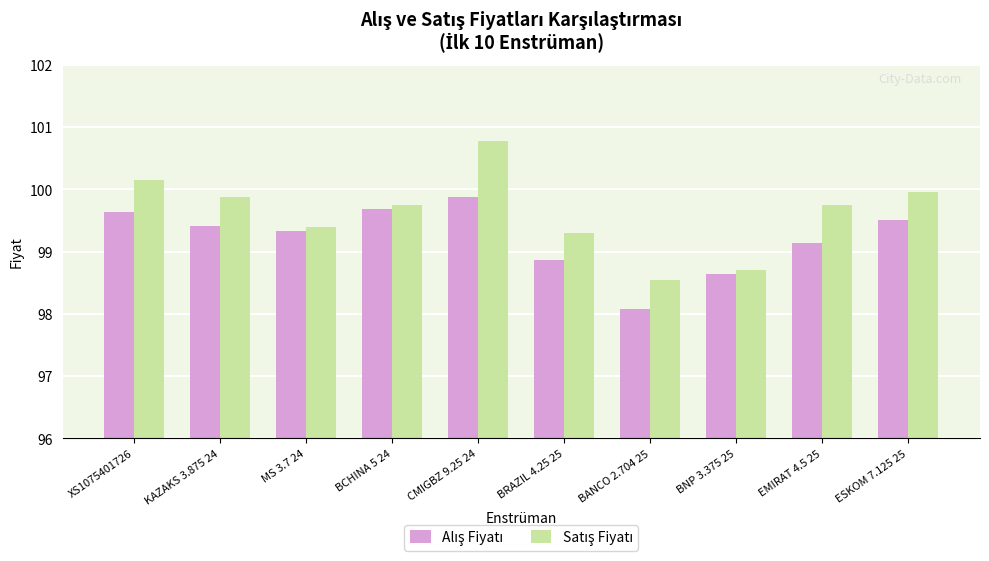

Which category has the highest value across all series?

CMIGBZ 9.25 24